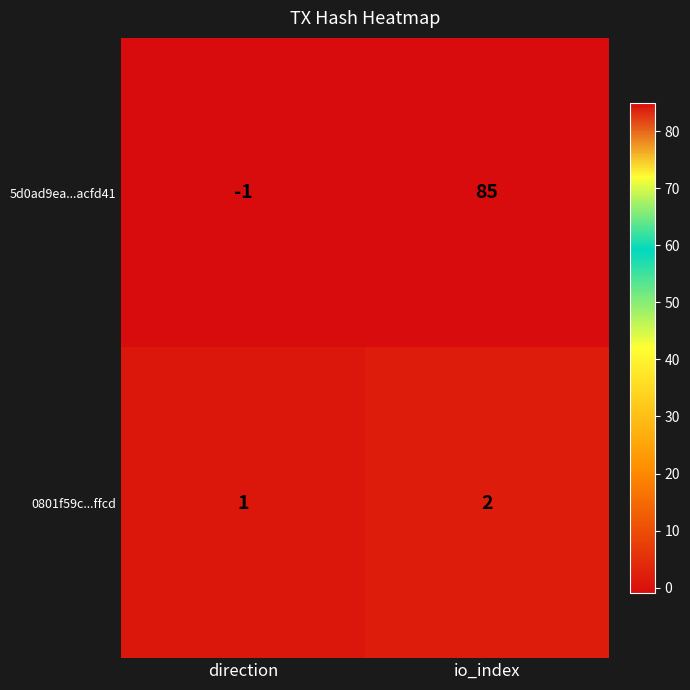

The value of 5d0ad9ea...acfd41 at io_index is 125. True or false?

False